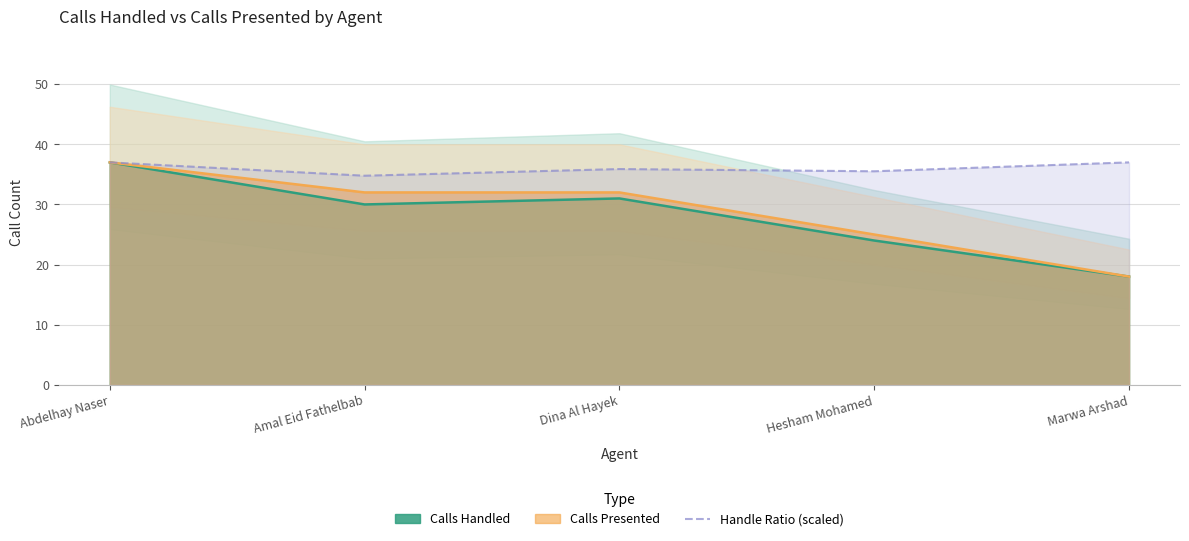

Approximately how many times larger is the value at Hesham Mohamed compared to Abdelhay Naser?

1.0